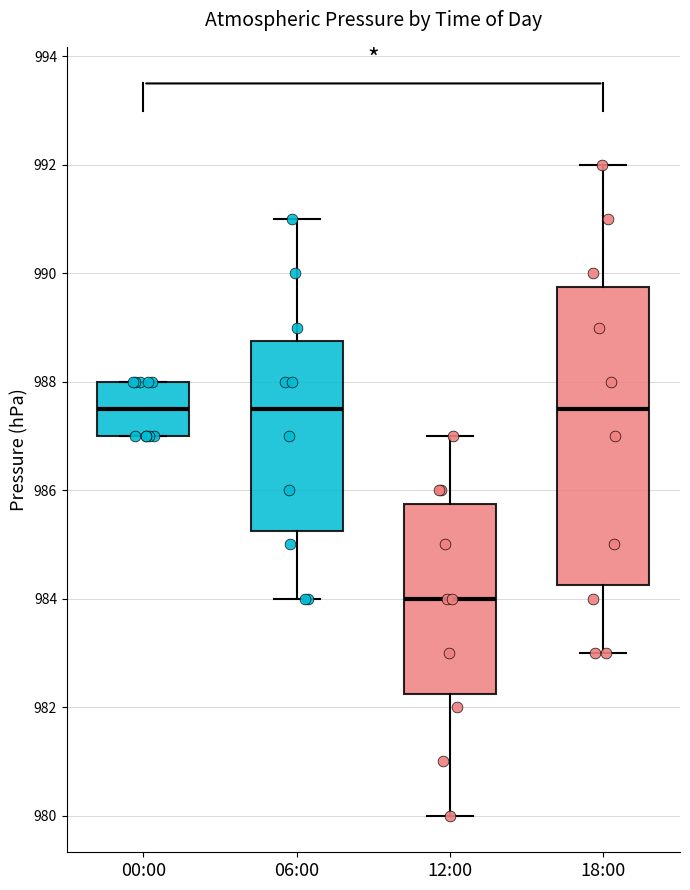

Where does the upper whisker of the box for 06:00 end on the y-axis? The values are not printed on the chart, so give them approximately, as read against the axis.

991.0